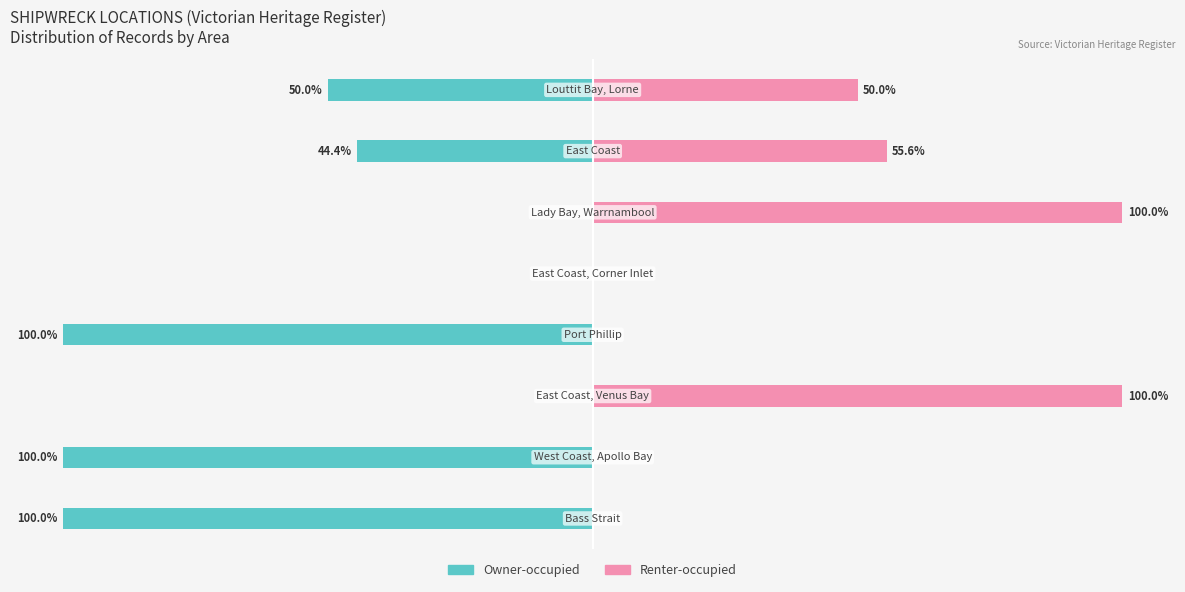

Which series changed the most between −100 and −25?

Owner-occupied